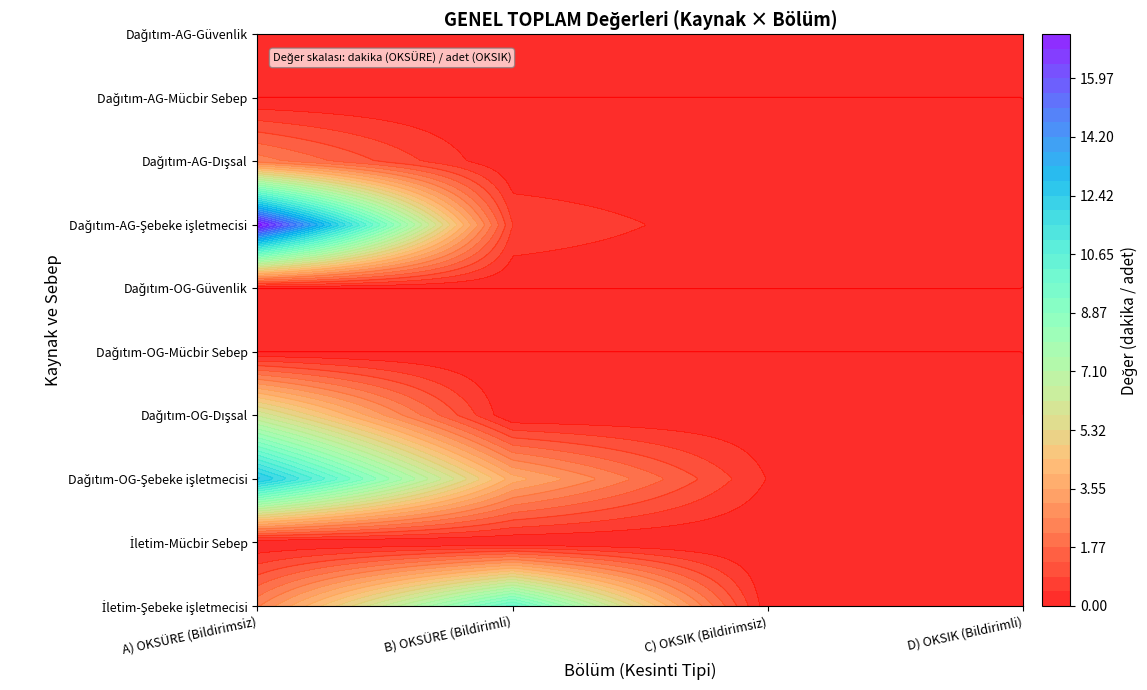

At which category is the sum across all series the highest?

A) OKSÜRE (Bildirimsiz)